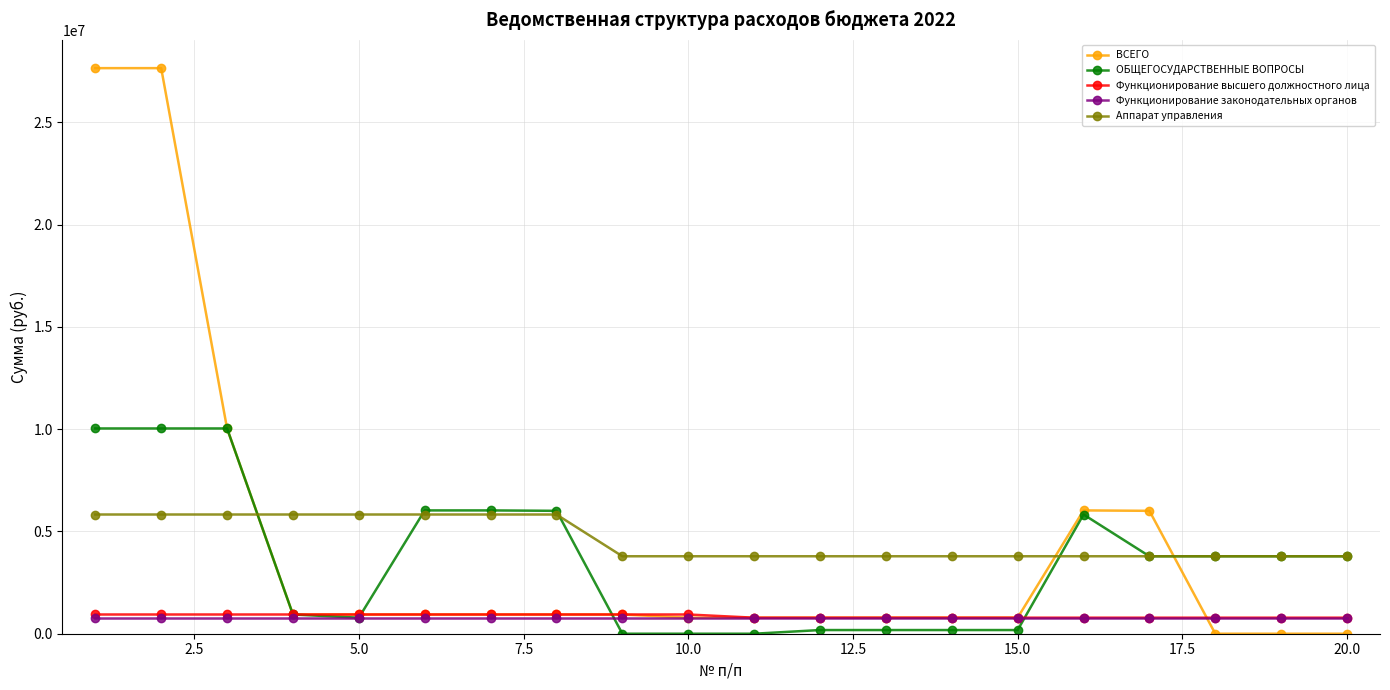

Does the chart have visible grid lines?

Yes